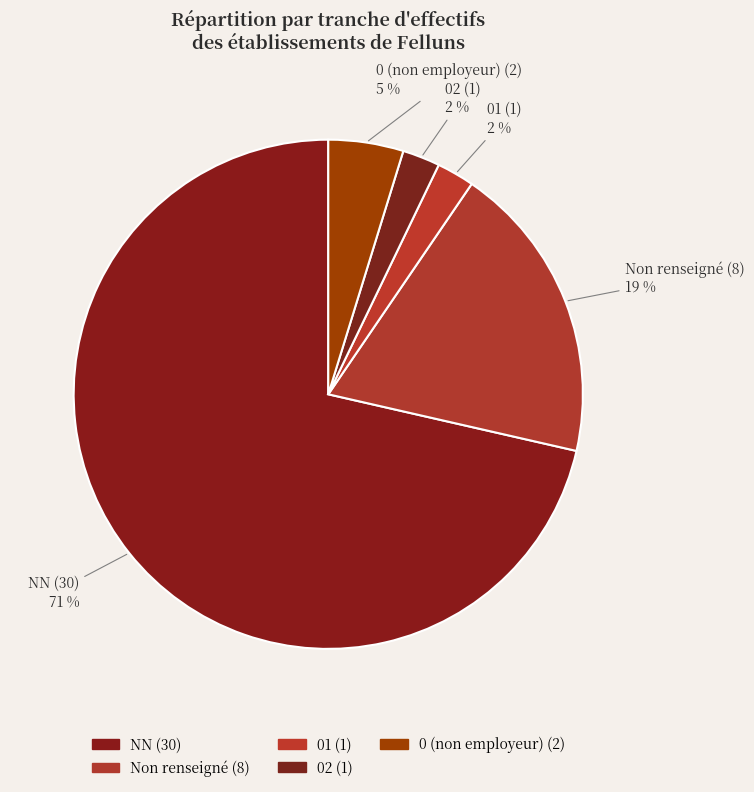

Does any single category account for the majority?

Yes